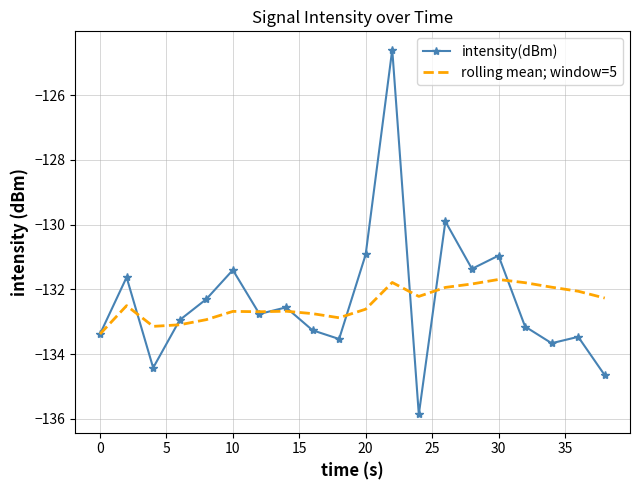

In rolling mean; window=5, how many points are higher than both neighbors (excluding endpoints)?

5